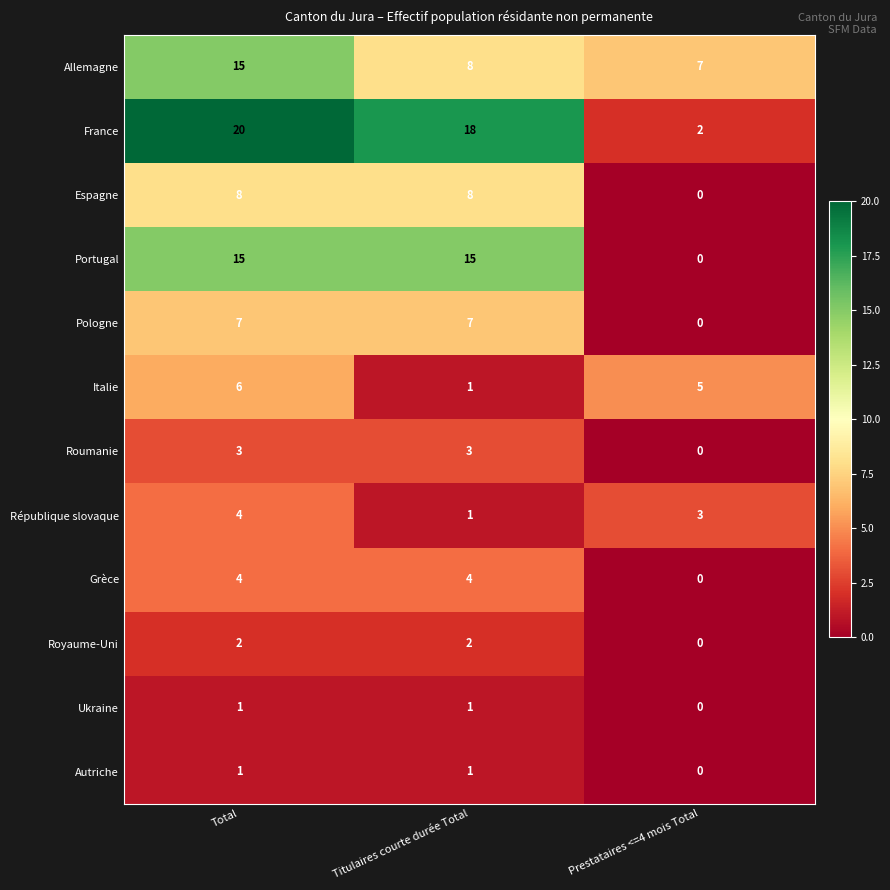

What is the spread (max minus min) of values at Titulaires courte durée Total?

17